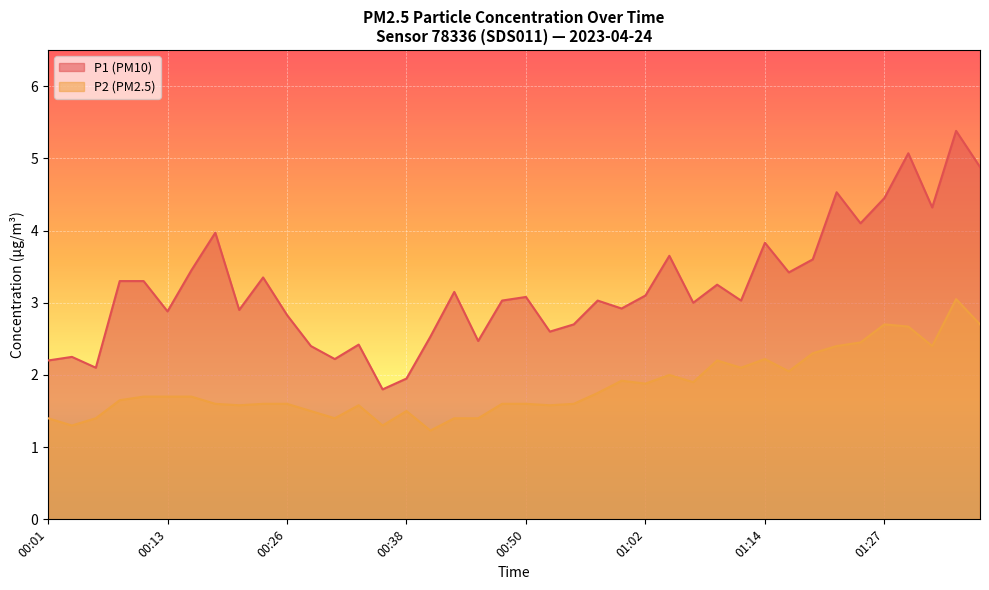

What is the highest value of the P1 series?

5.4